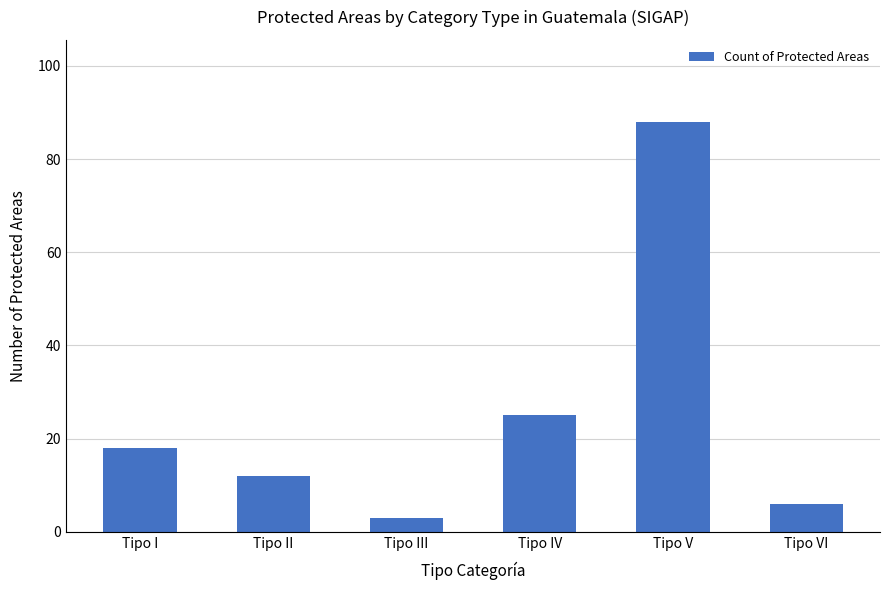

At which category does the chart reach its peak across all series?

Tipo V